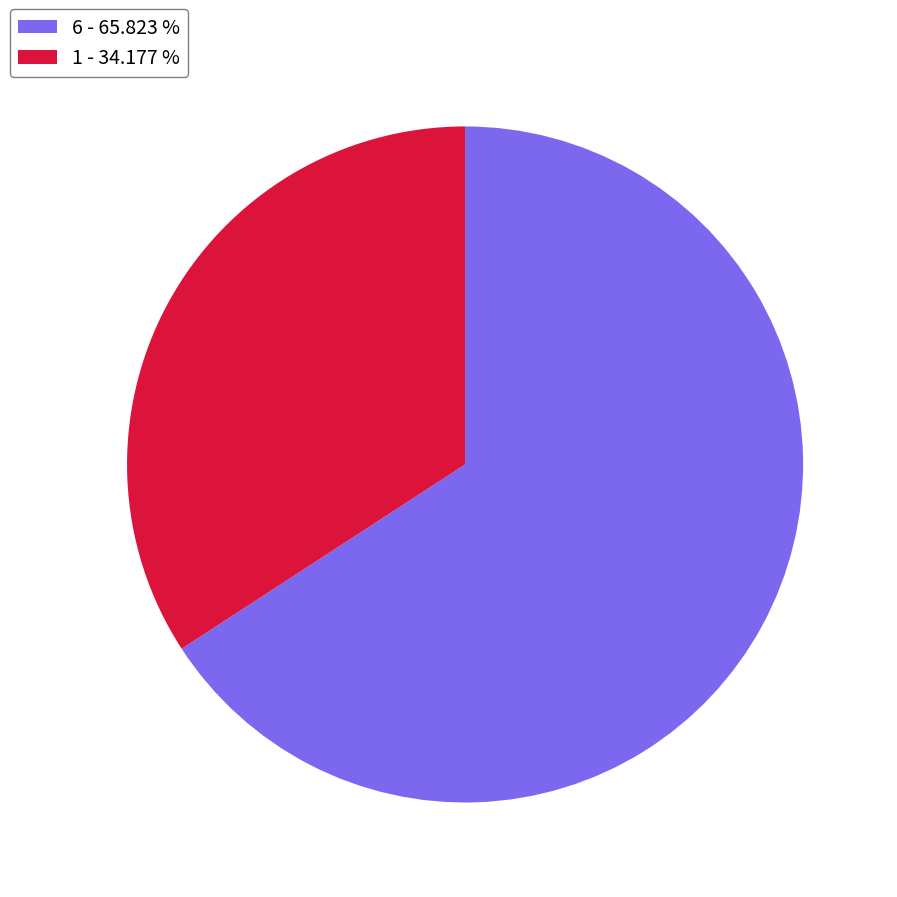

Do 6 - 65.823 % and 1 - 34.177 % together represent more than half of the pie?

Yes